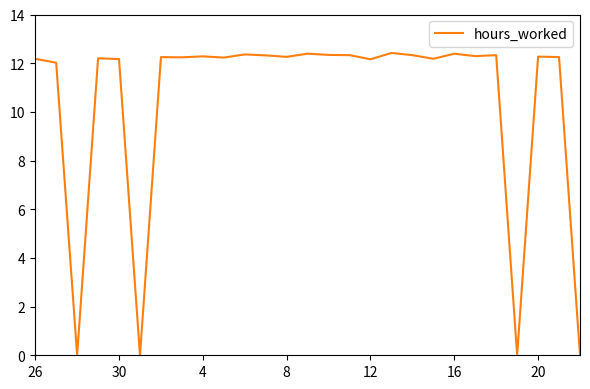

What is the difference between the maximum and minimum values?

12.4